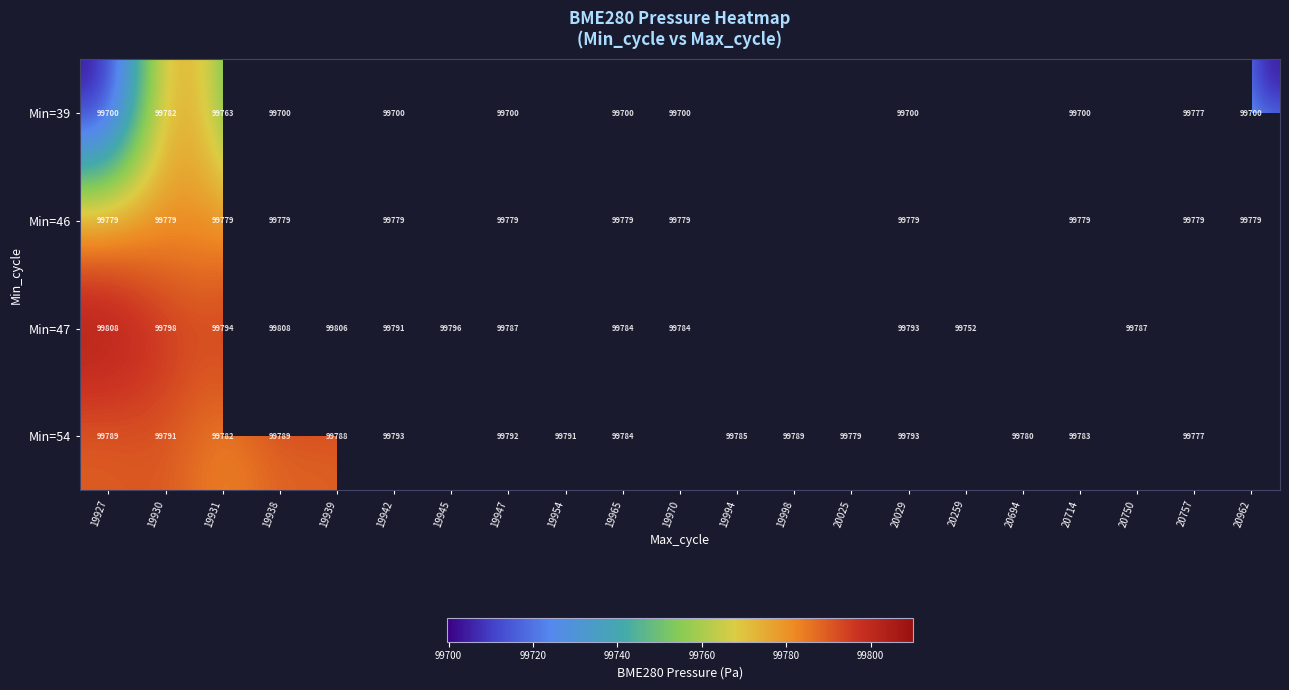

Is the value of Min=39 at 19938 greater than the value of Min=47 at 19931?

No